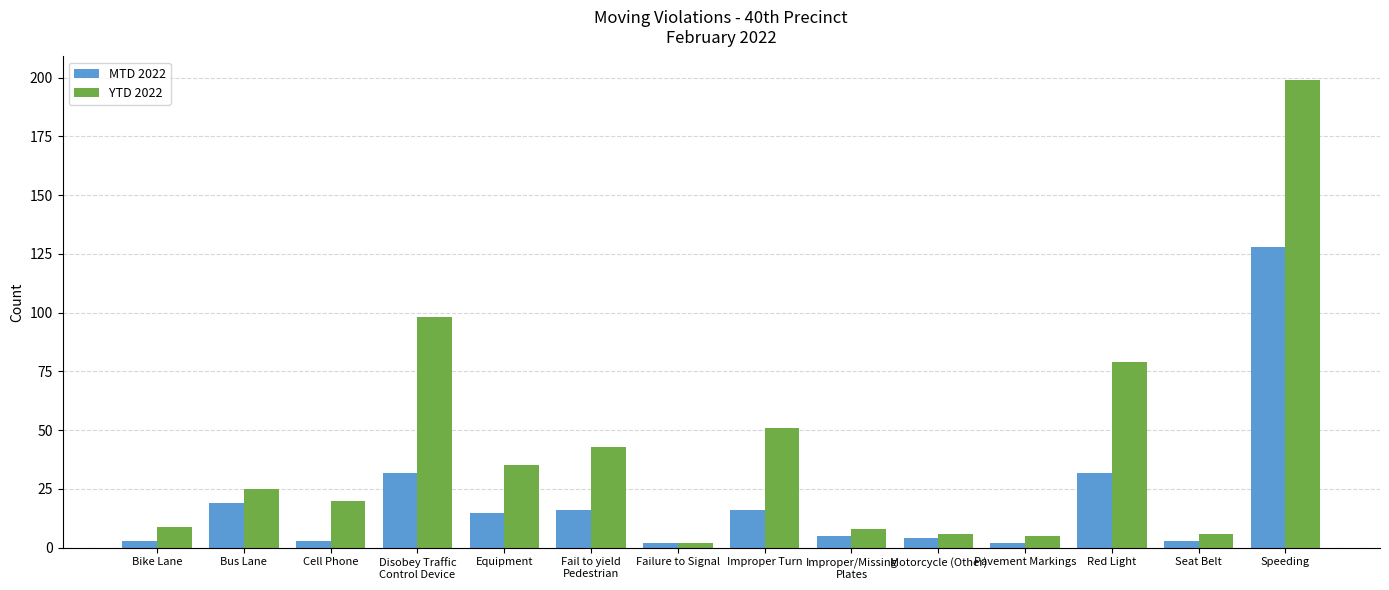

Rank the series by their maximum value, from highest to lowest.

YTD 2022, MTD 2022